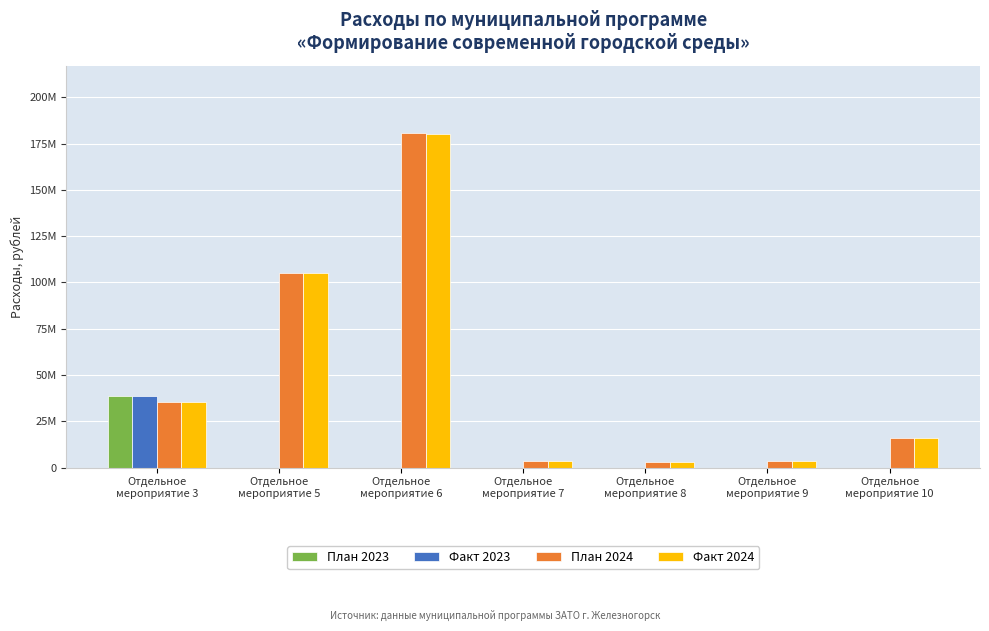

Reading left to right, extract all data points from this chart.

План 2023: 38409376.0	0.0	0.0	0.0	0.0	0.0	0.0
Факт 2023: 38409376.0	0.0	0.0	0.0	0.0	0.0	0.0
План 2024: 35149243.1	105002530.0	180849376.9	3268914.4	2748900.0	3300000.0	15940775.0
Факт 2024: 35149243.1	105002530.0	180341444.5	3268914.4	2748900.0	3300000.0	15937774.2